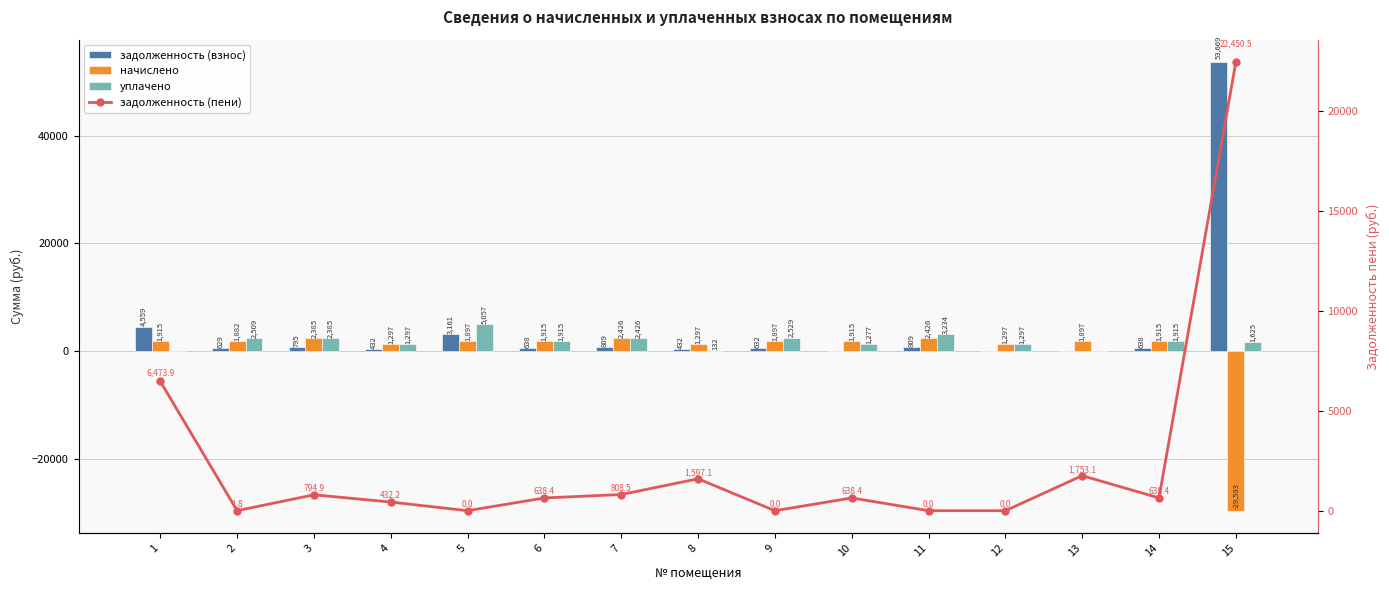

What is the difference between the уплачено values at 1 and 9?

2528.7